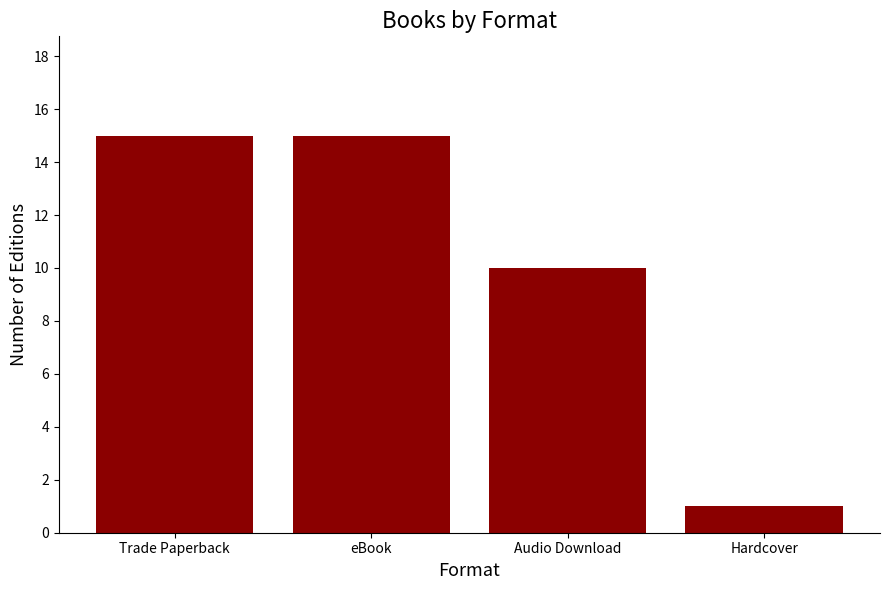

What is the maximum value shown in the chart?

15